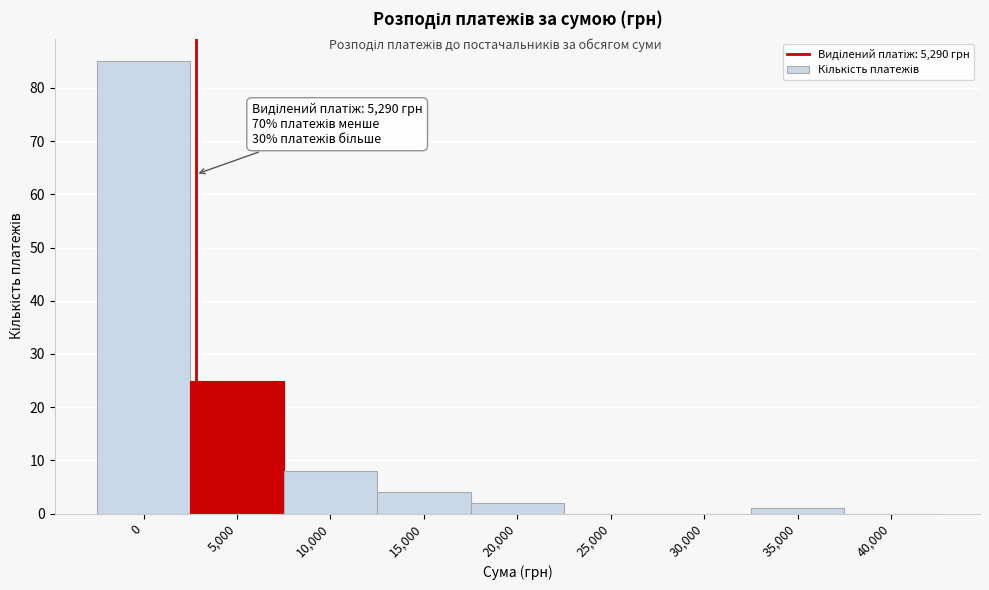

Reading right to left, extract all data points from this chart.

40,000=0	35,000=1	30,000=0	25,000=0	20,000=2	15,000=4	10,000=8	5,000=25	0=85